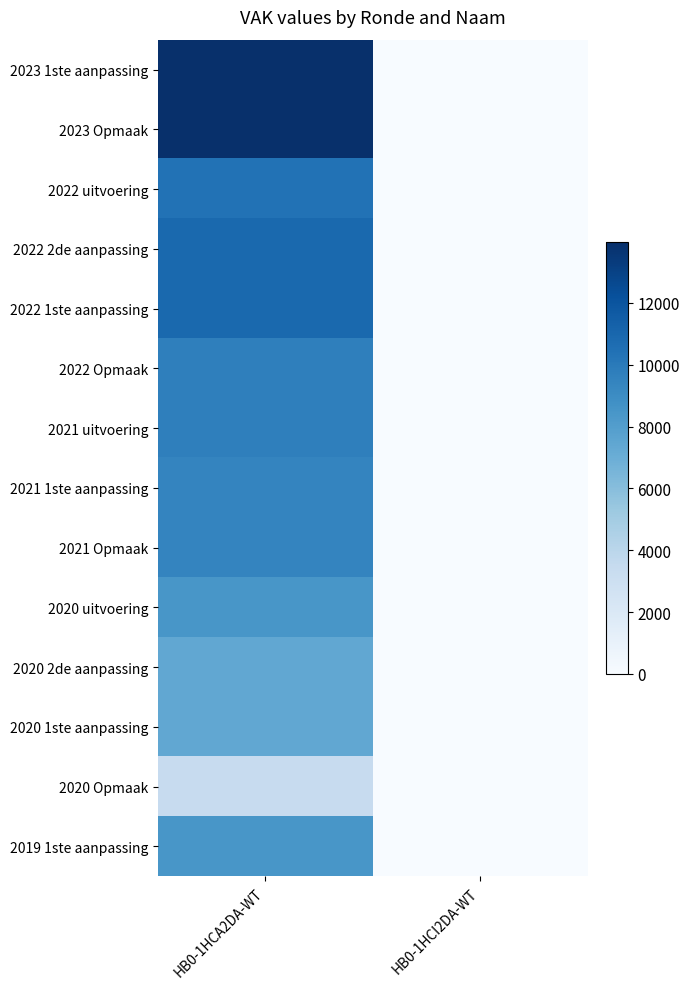

At HB0-1HCI2DA-WT, list the series in order from smallest to largest.

2023 1ste aanpassing, 2023 Opmaak, 2022 uitvoering, 2022 2de aanpassing, 2022 1ste aanpassing, 2022 Opmaak, 2021 uitvoering, 2021 1ste aanpassing, 2021 Opmaak, 2020 uitvoering, 2020 2de aanpassing, 2020 1ste aanpassing, 2020 Opmaak, 2019 1ste aanpassing